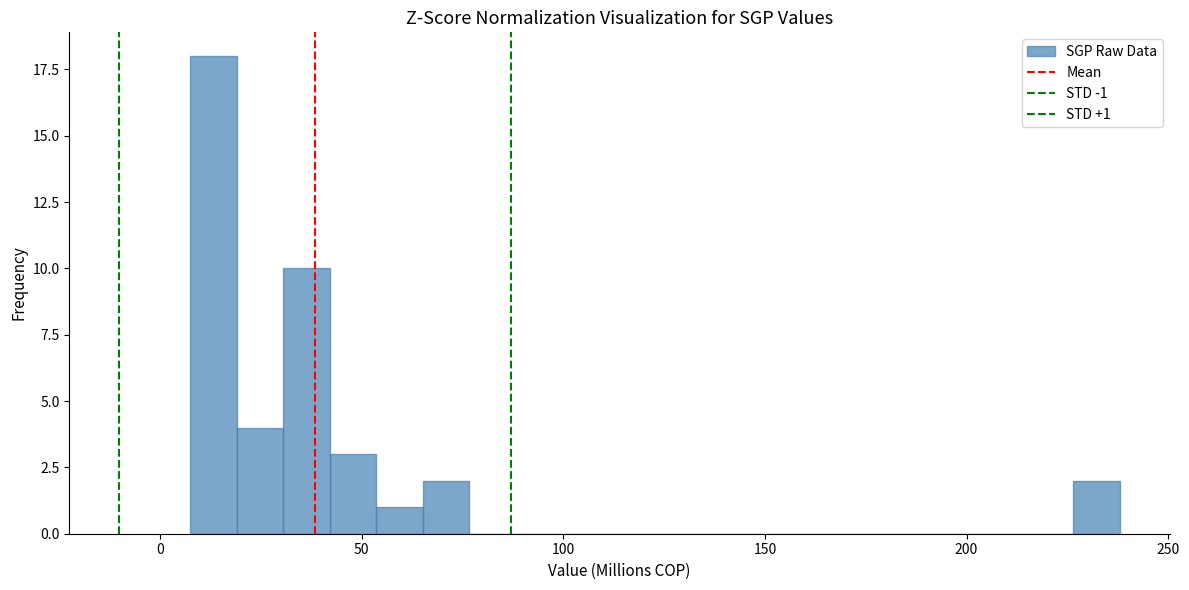

Around what value on the x-axis is the tallest bar? Give the approximate position of its centre, as read against the axis.

15